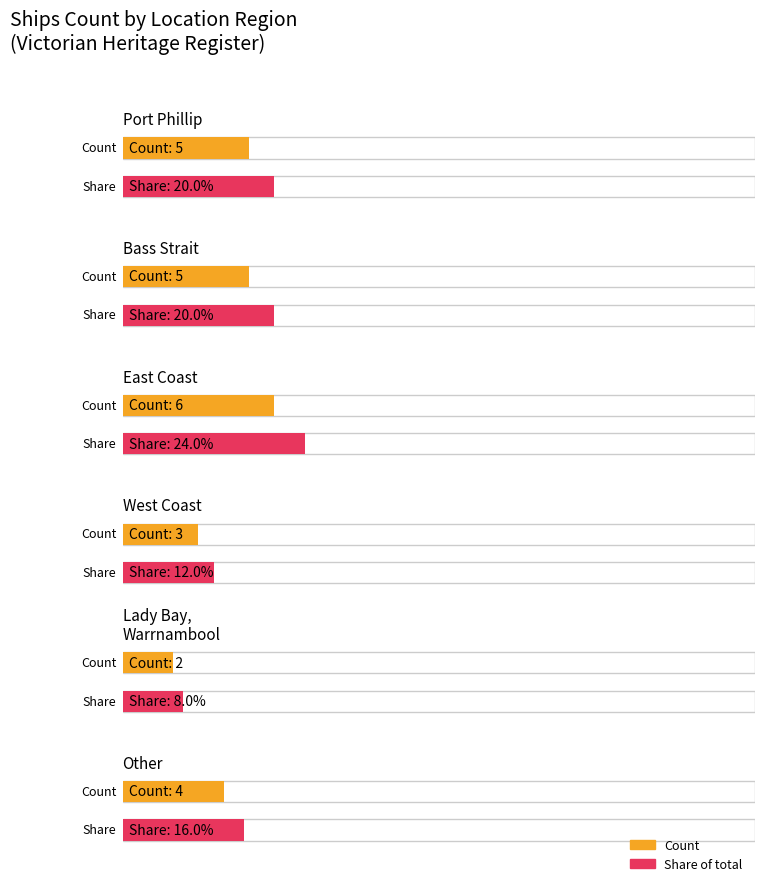

Which has a higher value, Other or Port Phillip?

Port Phillip